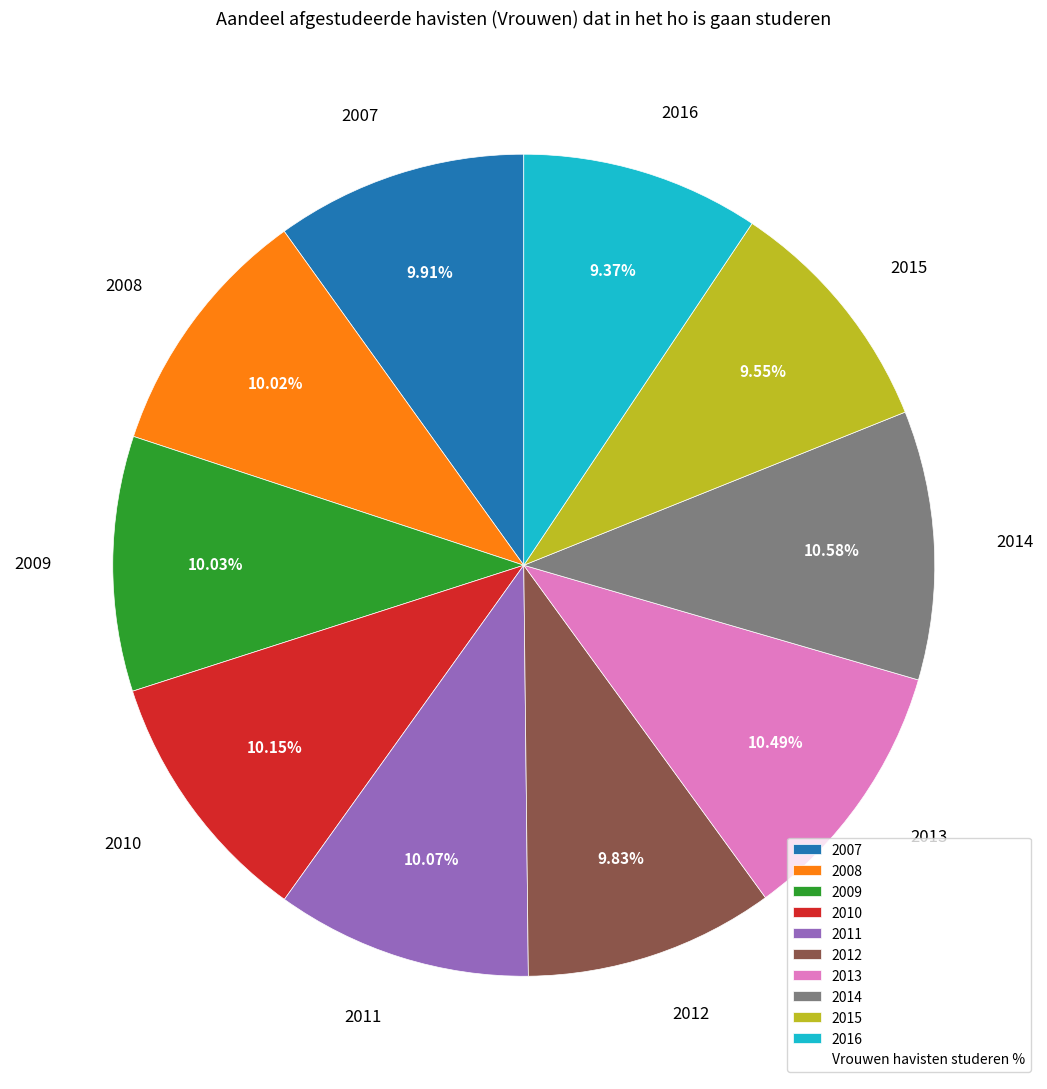

Approximately how many times larger is the value at 2011 compared to 2014?

1.0